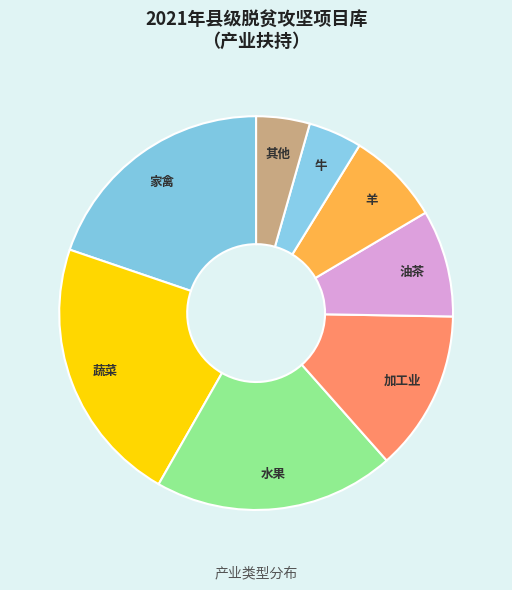

Count the number of slices in the pie.

8